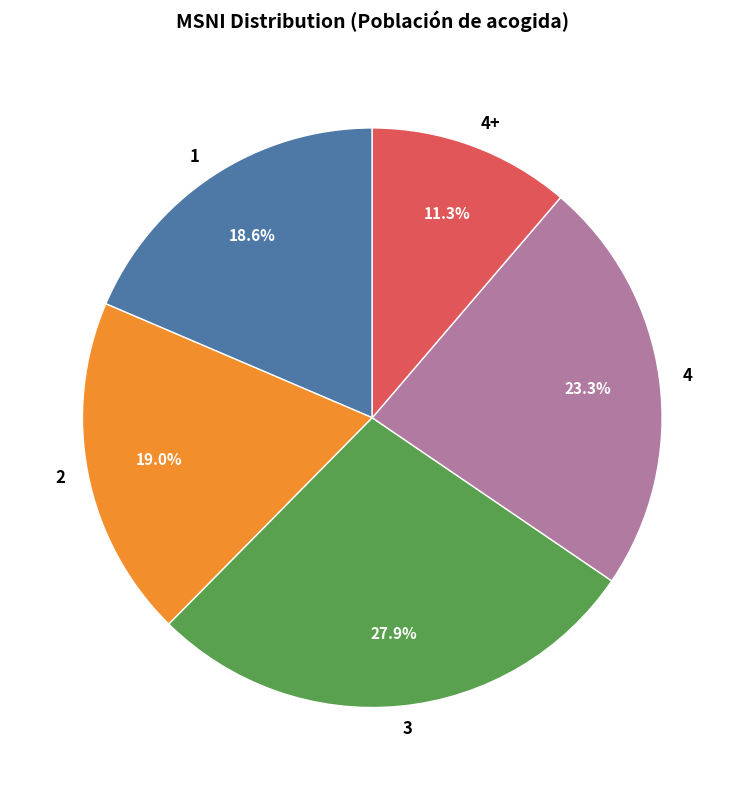

How much of the chart is everything except 4?

76.7%